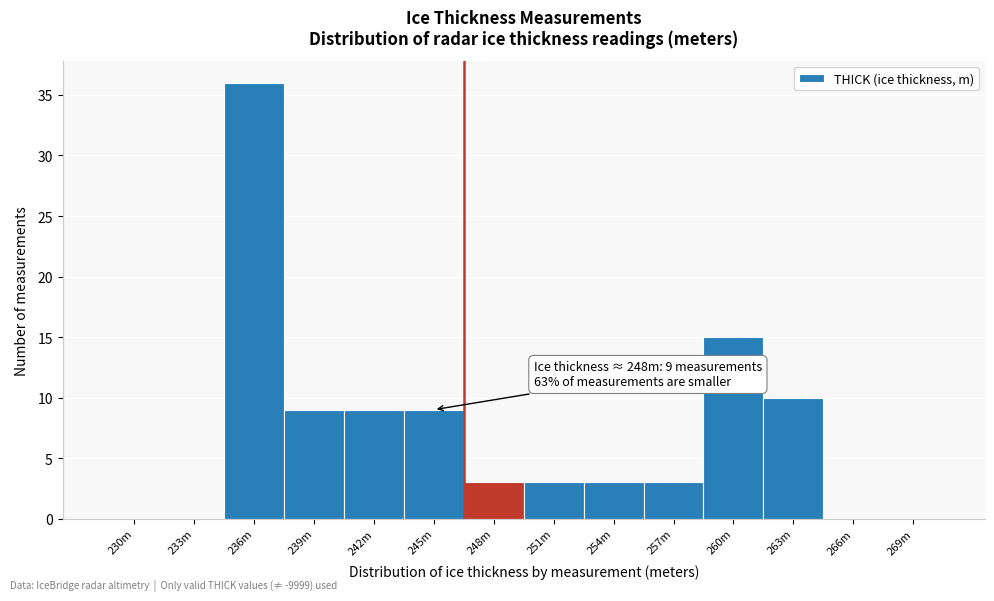

Reading left to right, list all the values displayed in this chart.

230m=0	233m=0	236m=36	239m=9	242m=9	245m=9	248m=3	251m=3	254m=3	257m=3	260m=15	263m=10	266m=0	269m=0